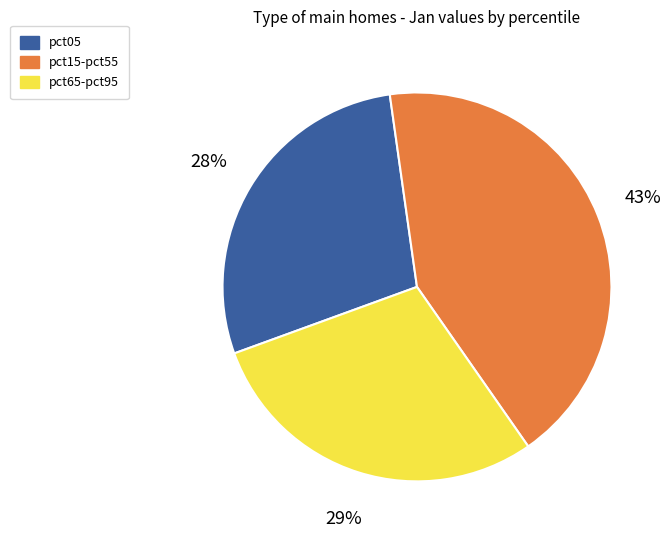

Does pct15-pct55 represent more than half of the total?

No